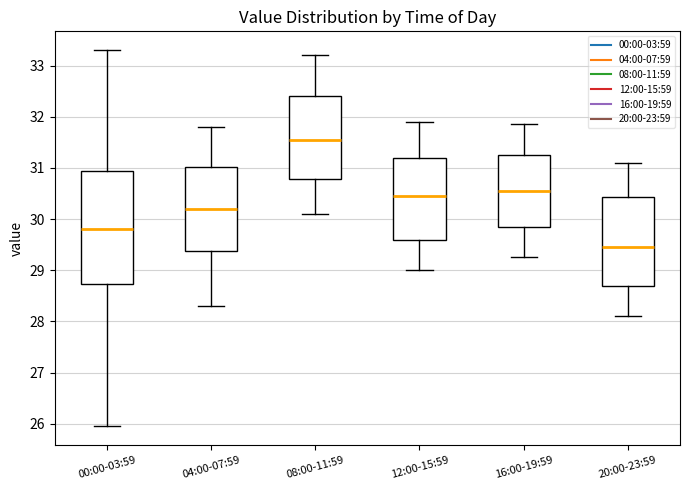

Reading left to right, transcribe this box plot: for each box, give where its median line is, the range the box spans, and where its two whiskers end, as read against the y-axis. The values are not printed on the chart, so give them approximately, as read against the axis.

00:00-03:59: median 29.8, box 28.7 to 30.9, whiskers 26.0 to 33.3
04:00-07:59: median 30.2, box 29.4 to 31.0, whiskers 28.3 to 31.8
08:00-11:59: median 31.6, box 30.8 to 32.4, whiskers 30.1 to 33.2
12:00-15:59: median 30.5, box 29.6 to 31.2, whiskers 29.0 to 31.9
16:00-19:59: median 30.6, box 29.9 to 31.3, whiskers 29.3 to 31.9
20:00-23:59: median 29.5, box 28.7 to 30.4, whiskers 28.1 to 31.1